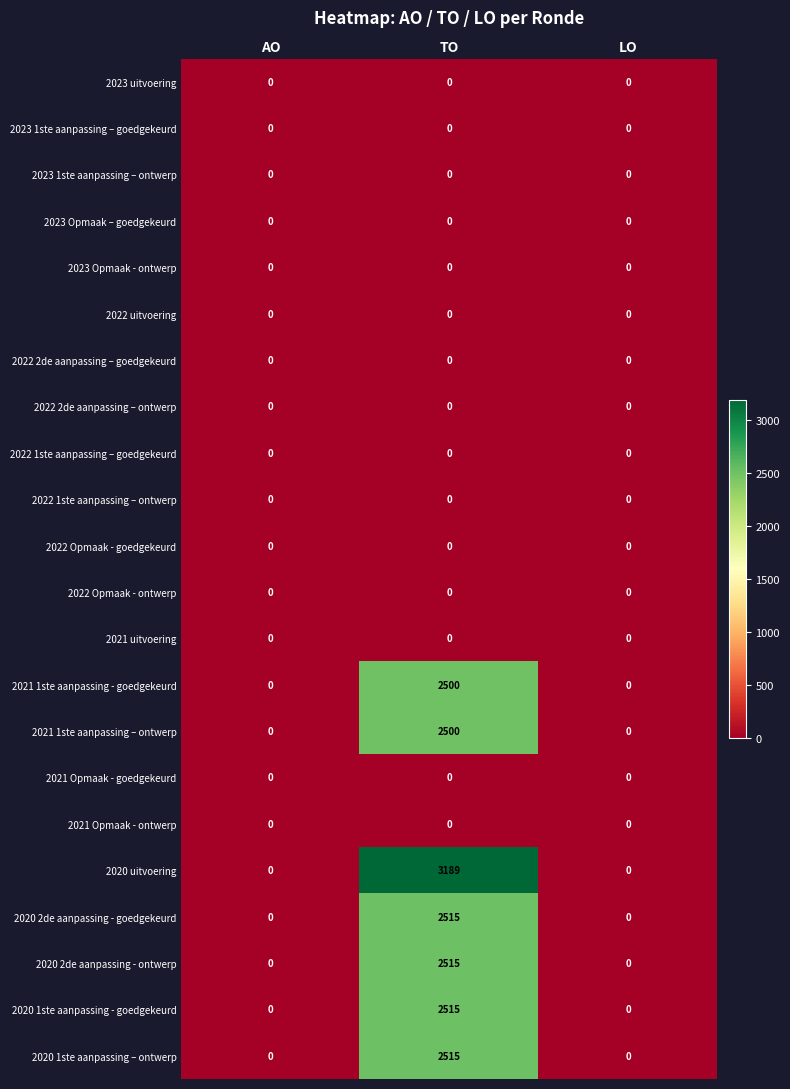

True or false: 2022 2de aanpassing – ontwerp has a value of 0 at TO.

True